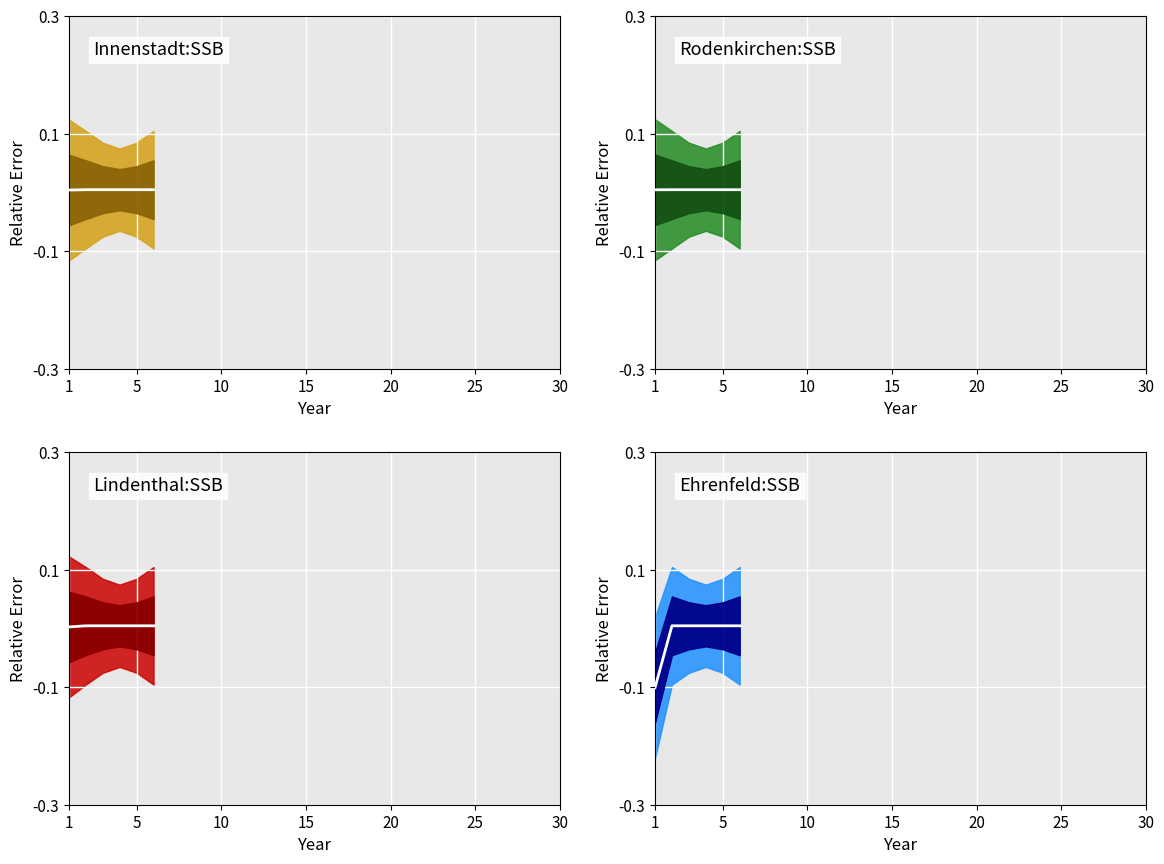

How many values in the Ehrenfeld center series exceed 0?

5